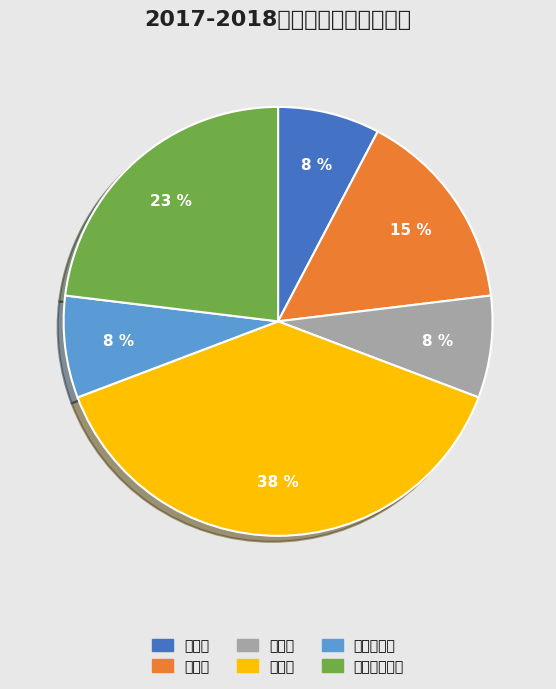

To the nearest percent, what is the average slice percentage?

17%